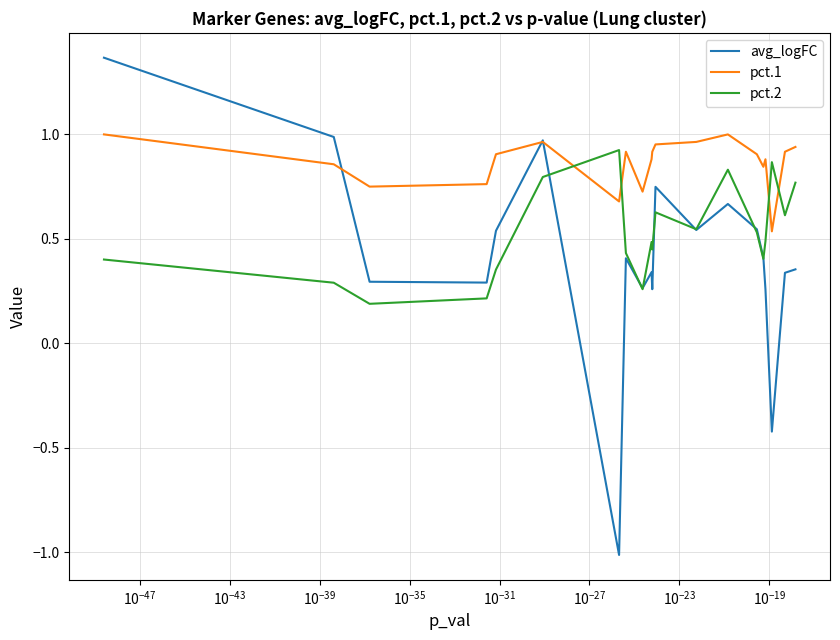

Which series has the largest range (max minus min)?

avg_logFC